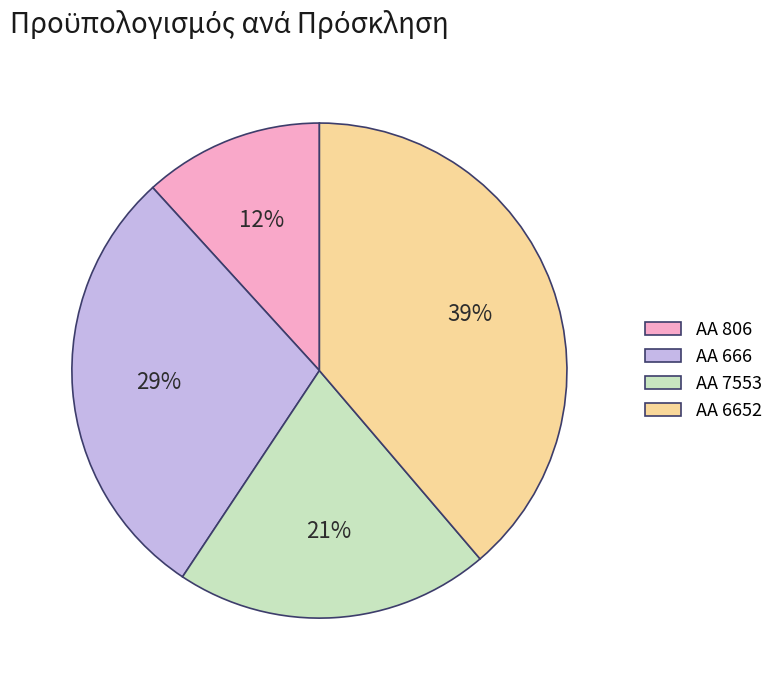

True or false: ΑΑ 666 accounts for 23% of the total.

False